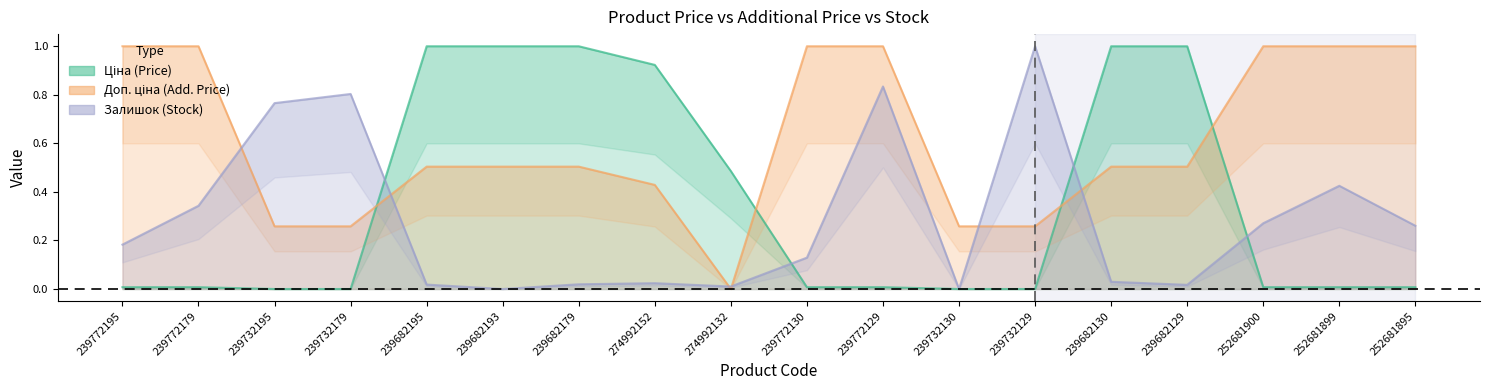

The value of Ціна at 252681899 is 0.0. True or false?

True